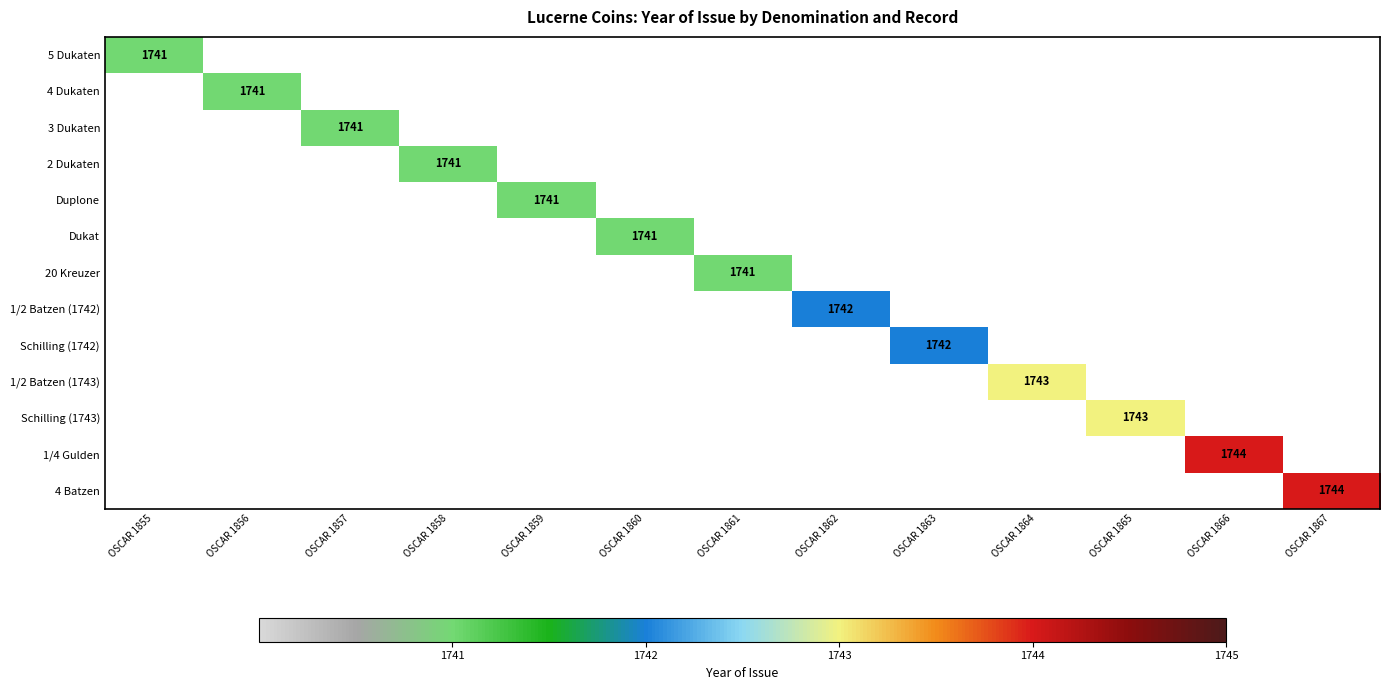

What is the maximum value shown in the chart?

1744.0